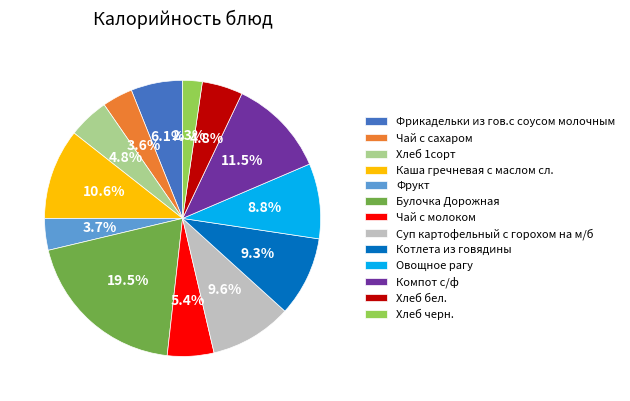

To the nearest percent, what is the difference between the largest and smallest slice percentages?

17%